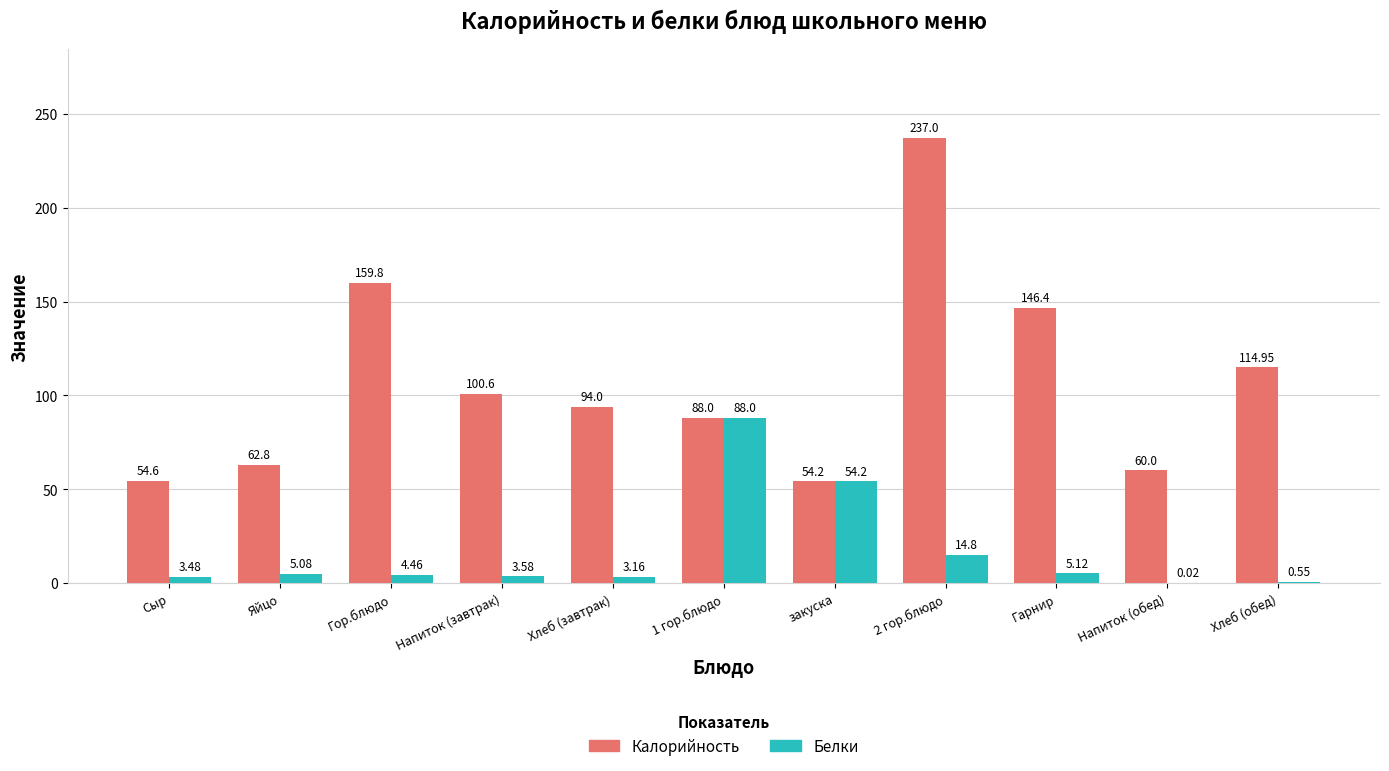

How many data points does each series have?

11